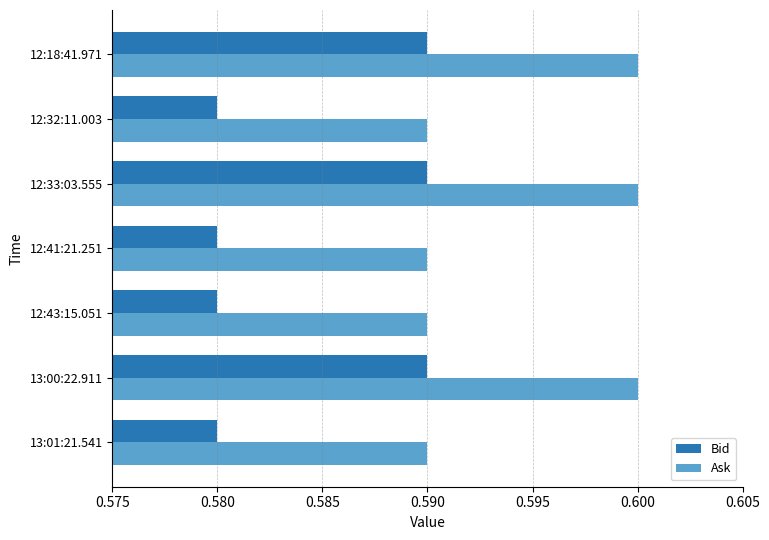

Which series has the largest total across all categories?

Ask